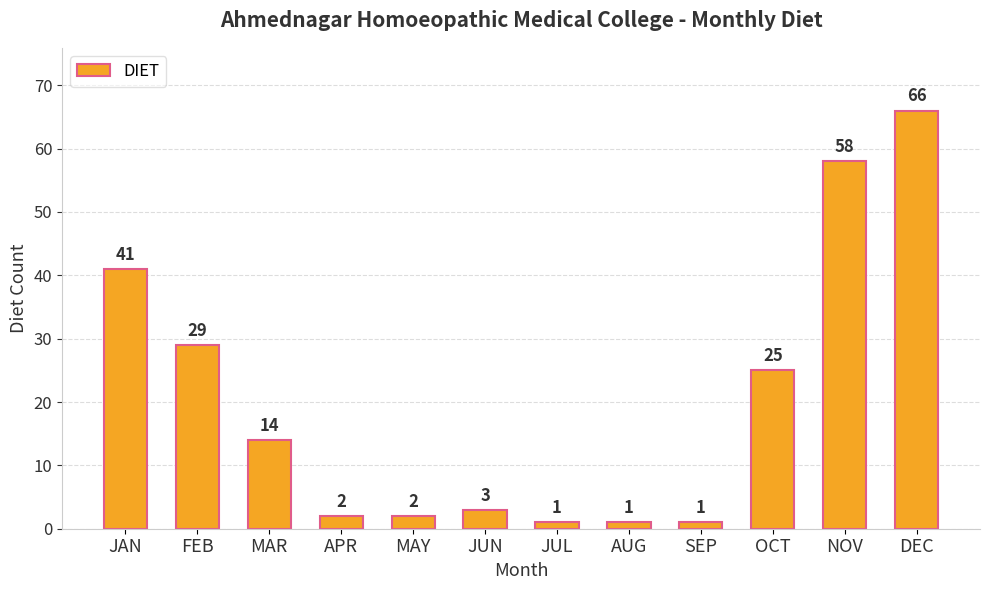

Reading left to right, extract all data points from this chart.

41	29	14	2	2	3	1	1	1	25	58	66